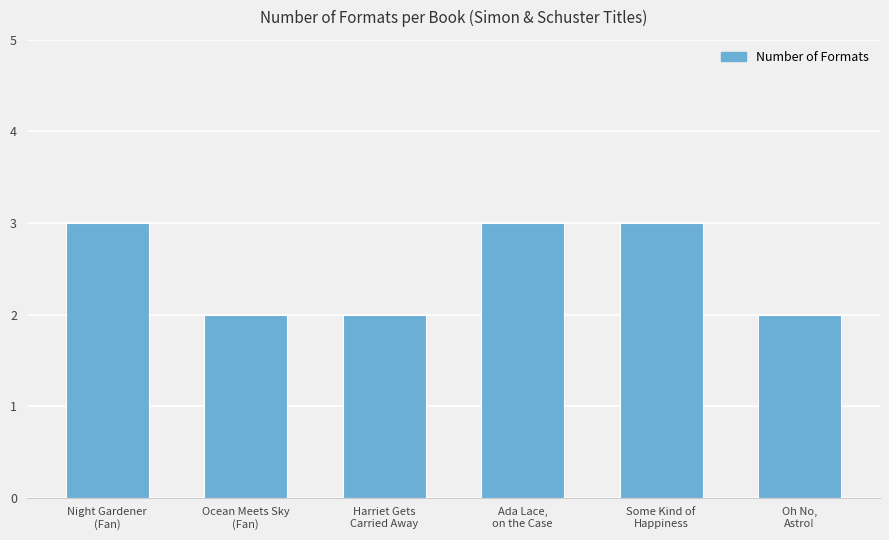

What is the sum of all values?

15